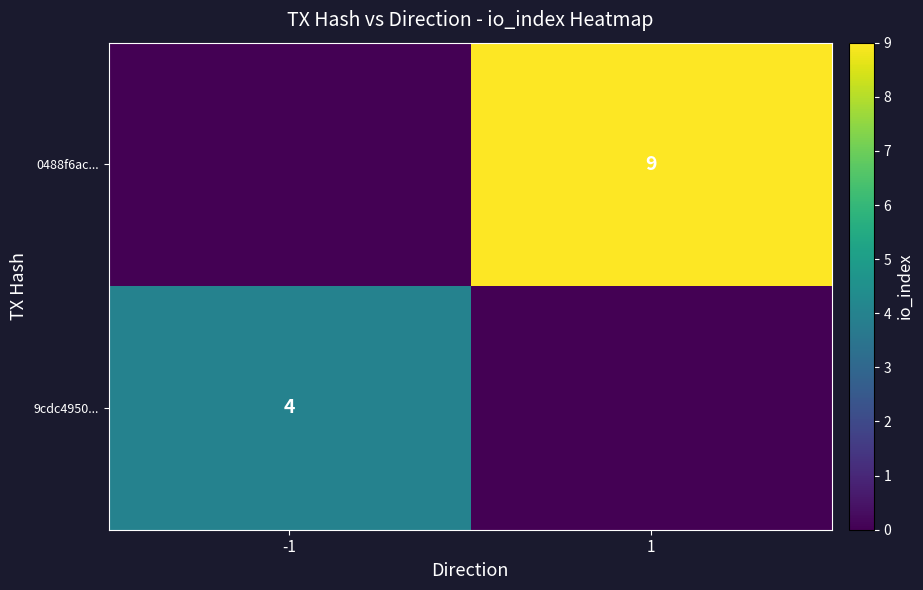

How many data points does each series have?

2